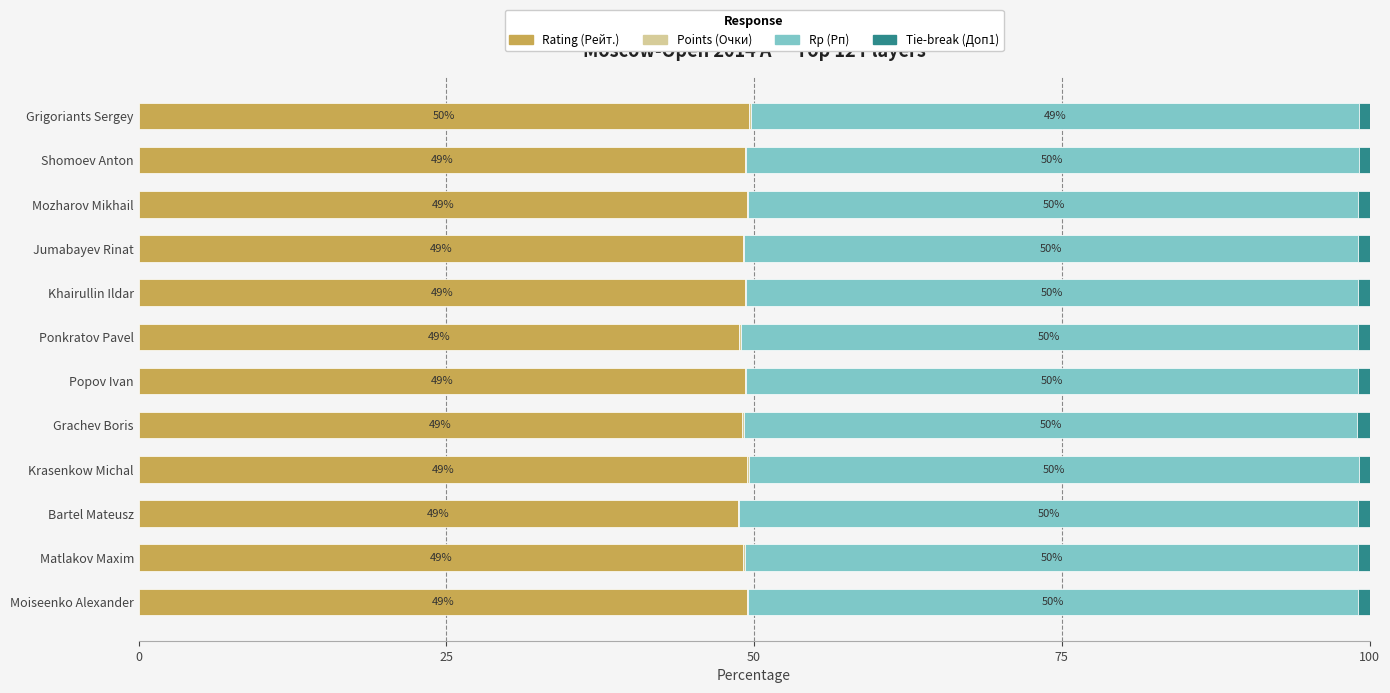

What value does the Rating (Рейт.) series have at Moiseenko Alexander?

49.4